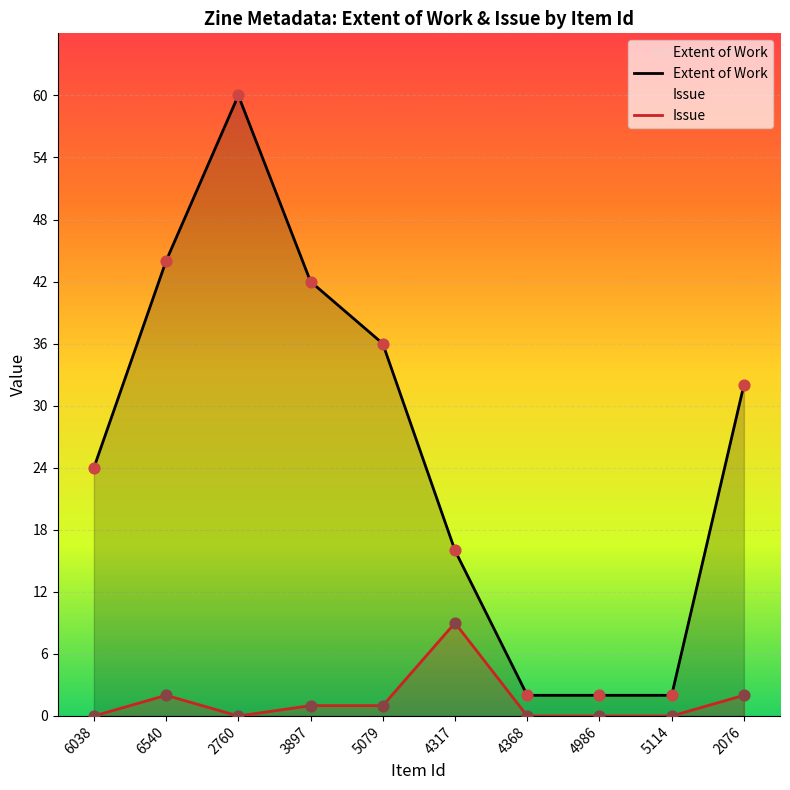

Which series has the largest Y range (max minus min)?

Extent of Work